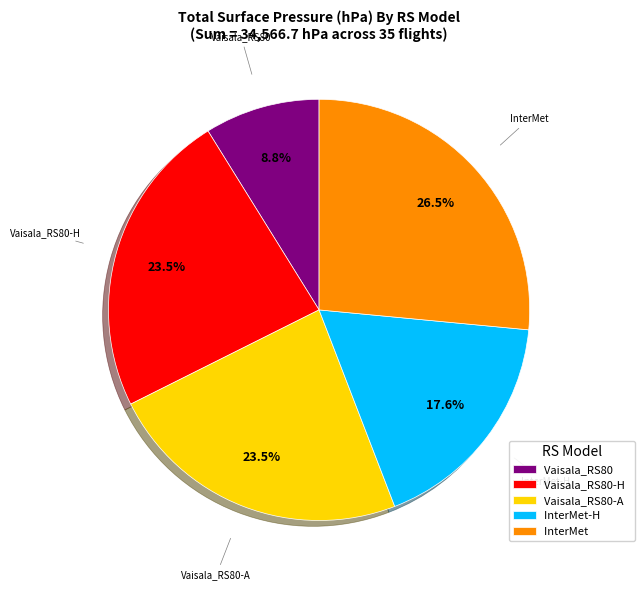

What is the smallest slice in the pie chart?

Vaisala_RS80